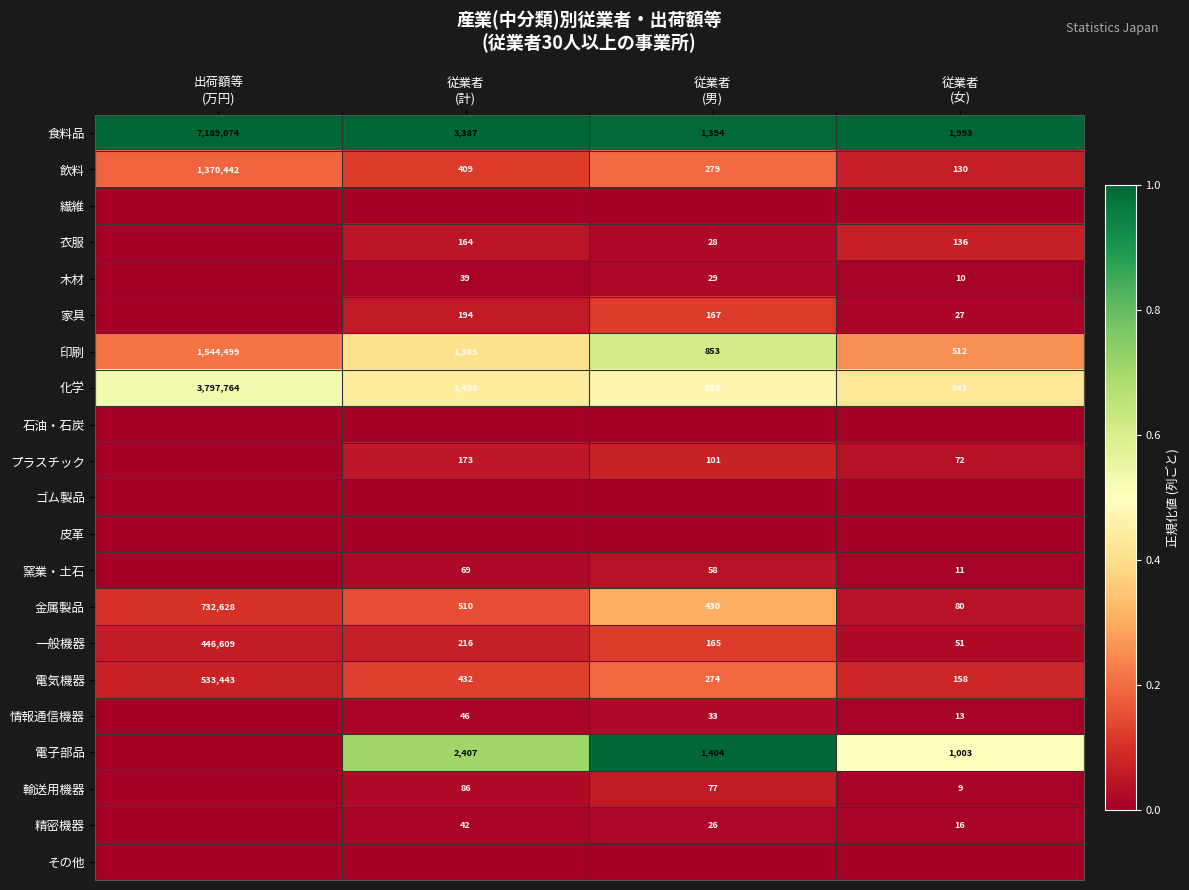

What is the highest value of the 一般機器 series?

446609